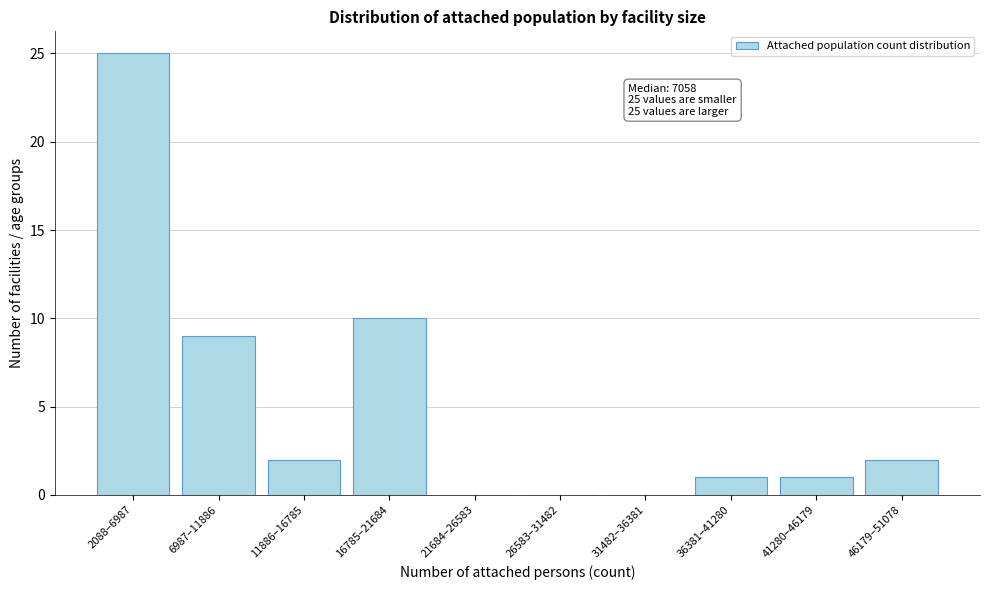

Reading right to left, transcribe all the data shown in this chart.

46179–51078=2	41280–46179=1	36381–41280=1	31482–36381=0	26583–31482=0	21684–26583=0	16785–21684=10	11886–16785=2	6987–11886=9	2088–6987=25